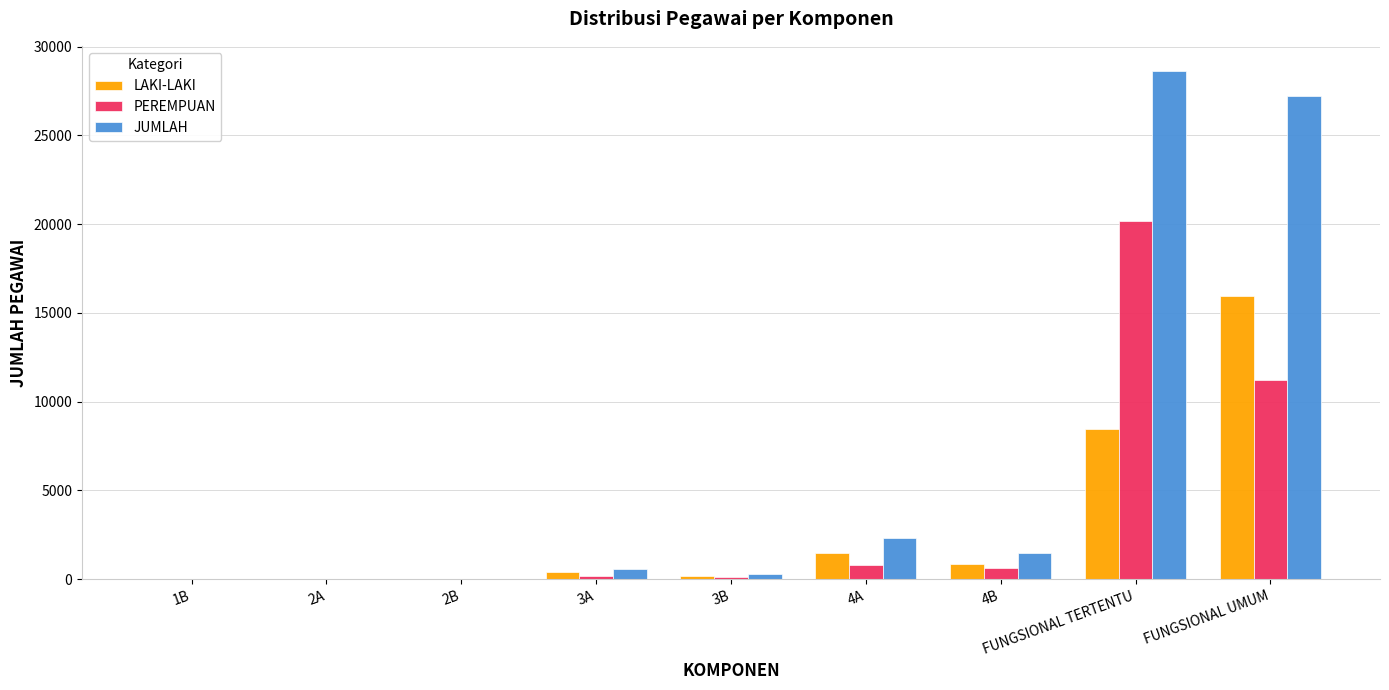

At which category is the sum across all series the highest?

FUNGSIONAL TERTENTU